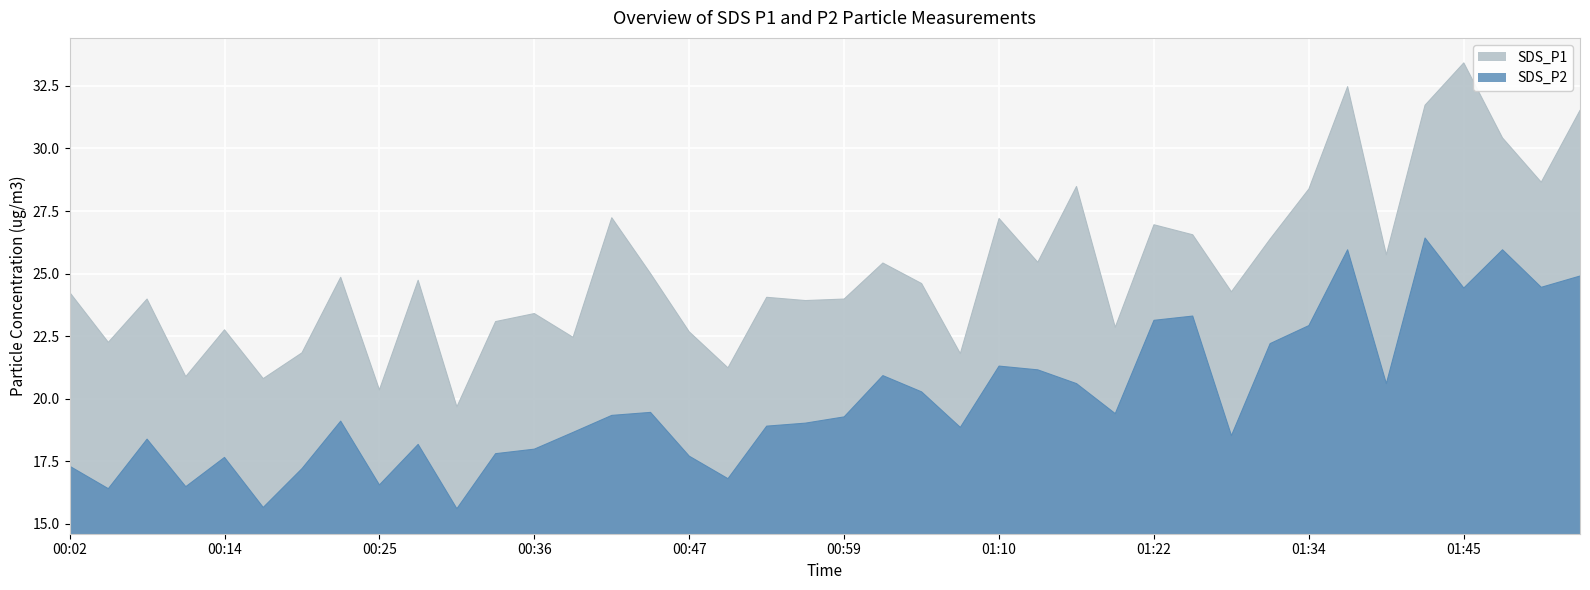

Where does the SDS_P1 series first go above 24?

00:02